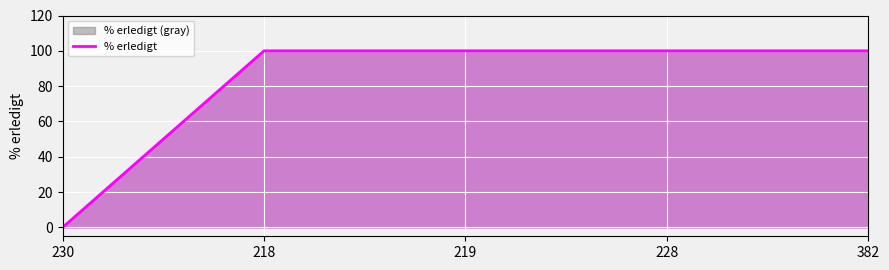

How many values are below 100?

1